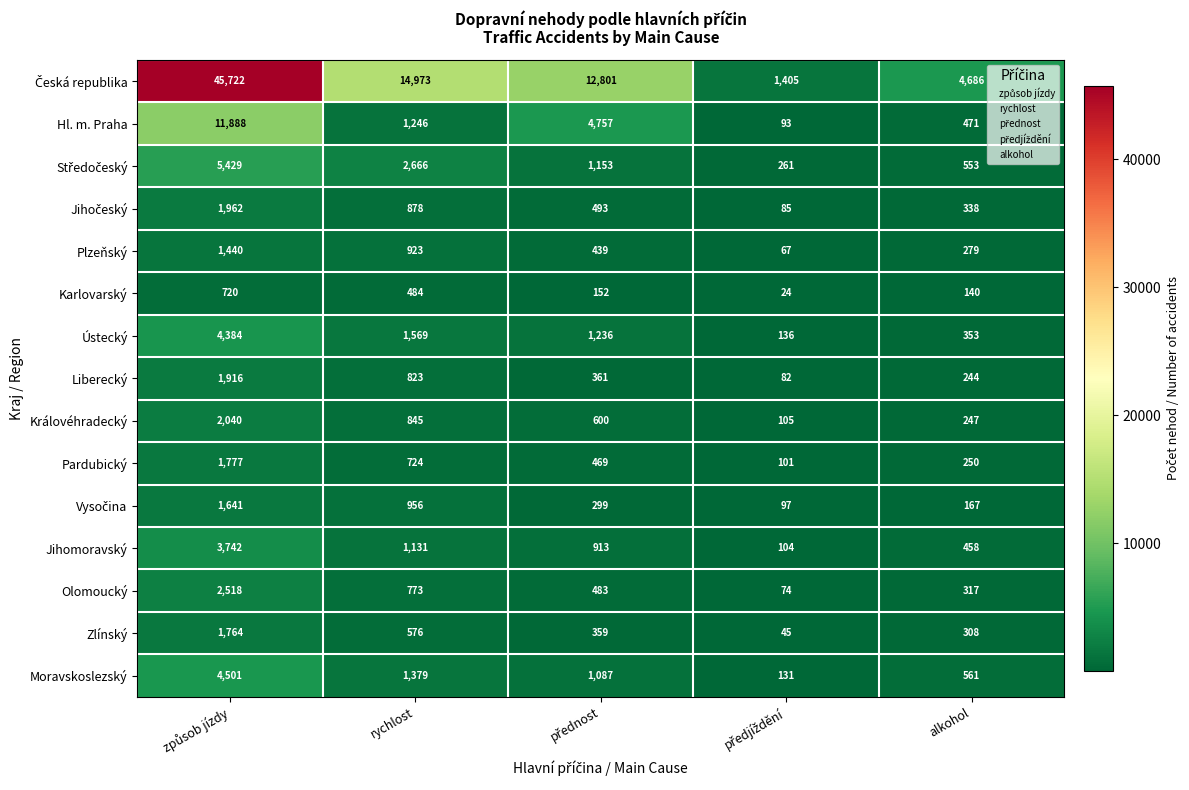

Where is Liberecký nearest to the value 999?

rychlost